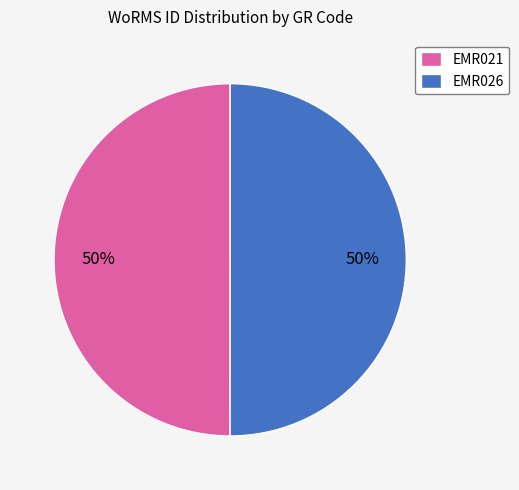

Is it true that EMR021 is 64% of the pie?

False